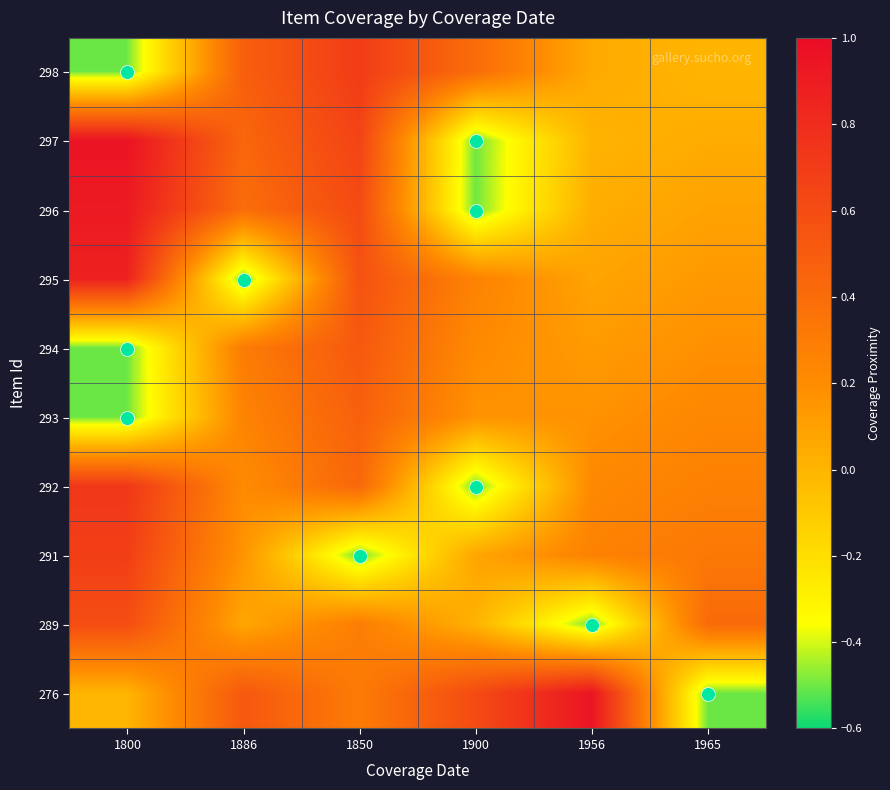

How many categories are shown in the chart?

6